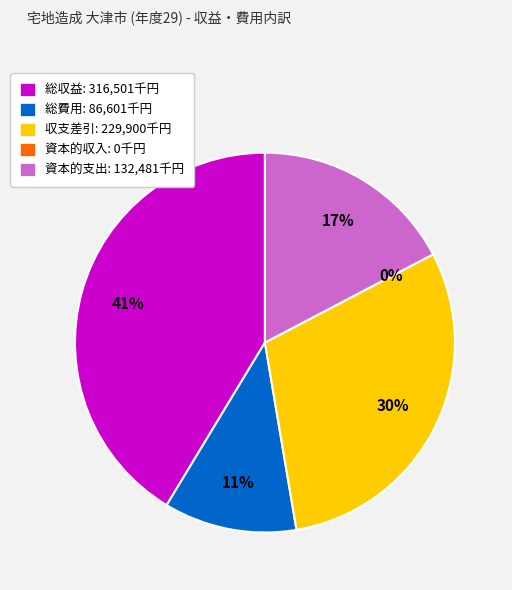

What is the ratio of the value at 総費用 to the value at 収支差引?

0.4